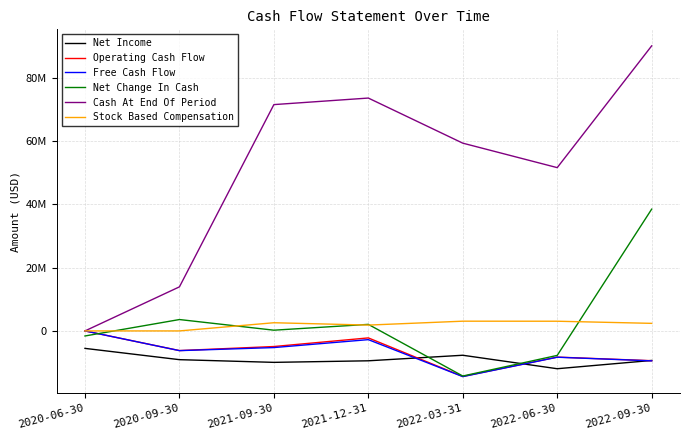

True or false: Cash At End Of Period has a value of 71469000 at 2021-09-30.

True